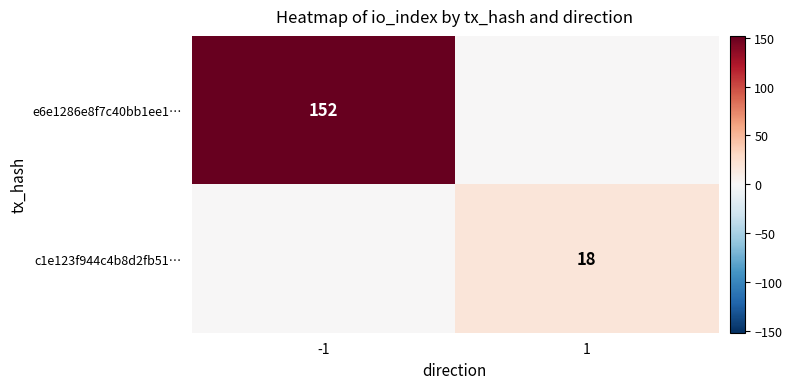

The e6e1286e8f7c40bb1ee1… series shows 94 at -1. True or false?

False